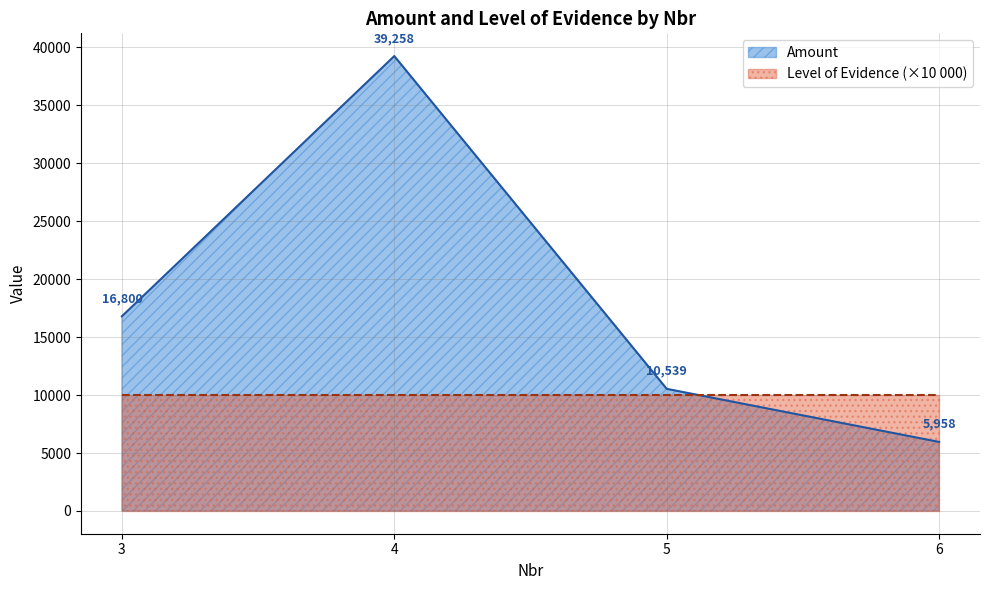

Rank the categories by value from lowest to highest.

6, 5, 3, 4